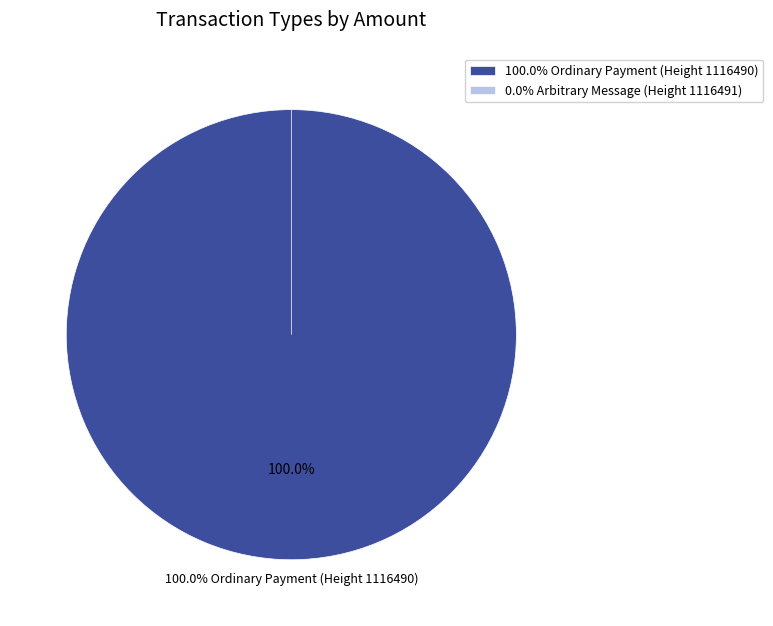

Combined, do Ordinary Payment (Height 1116490) and Arbitrary Message (Height 1116491) account for over 50%?

Yes